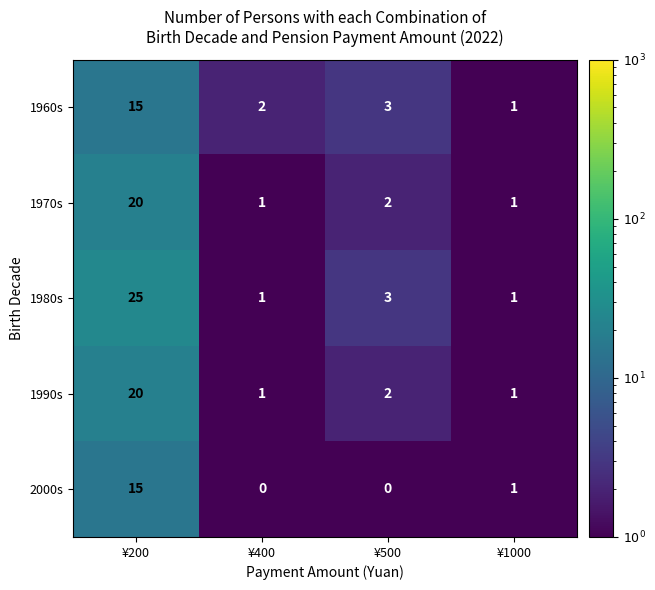

Where is 1970s nearest to the value 10?

¥500